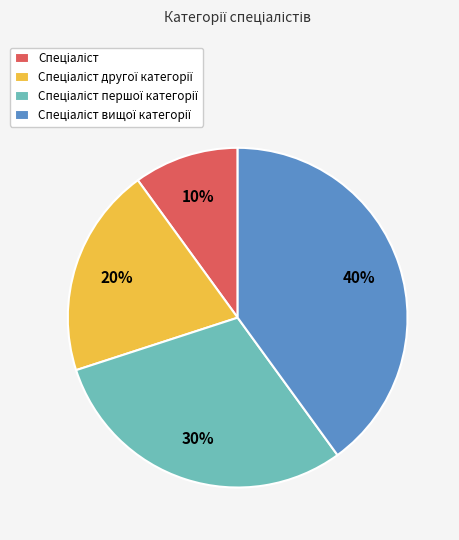

Is there any slice that represents more than half of the pie?

No